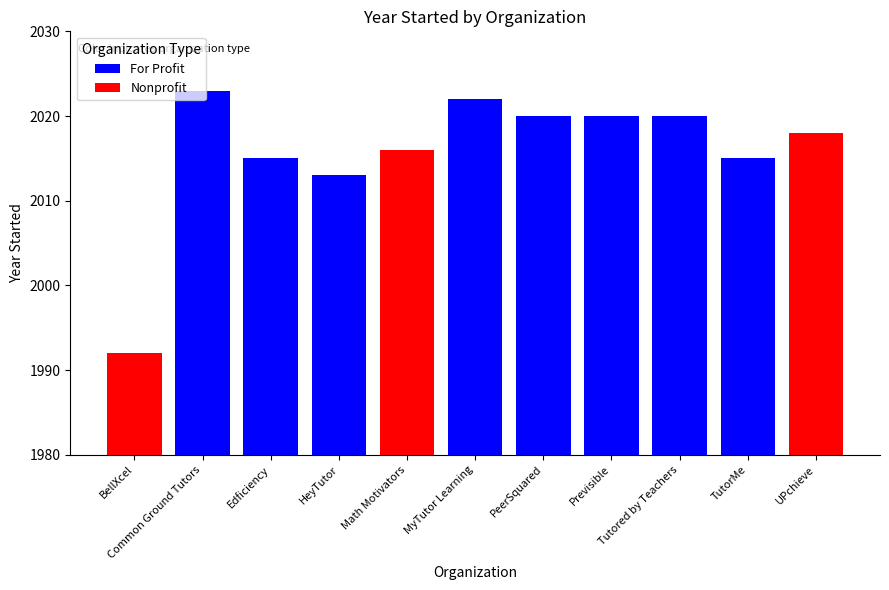

Which label corresponds to the smallest value in the chart?

BellXcel